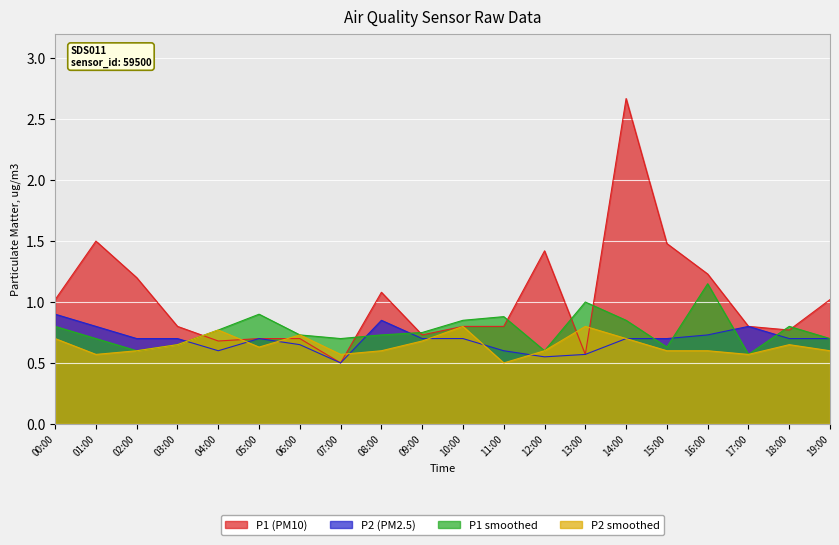

True or false: P2 has a value of 0.7 at 02:00.

True